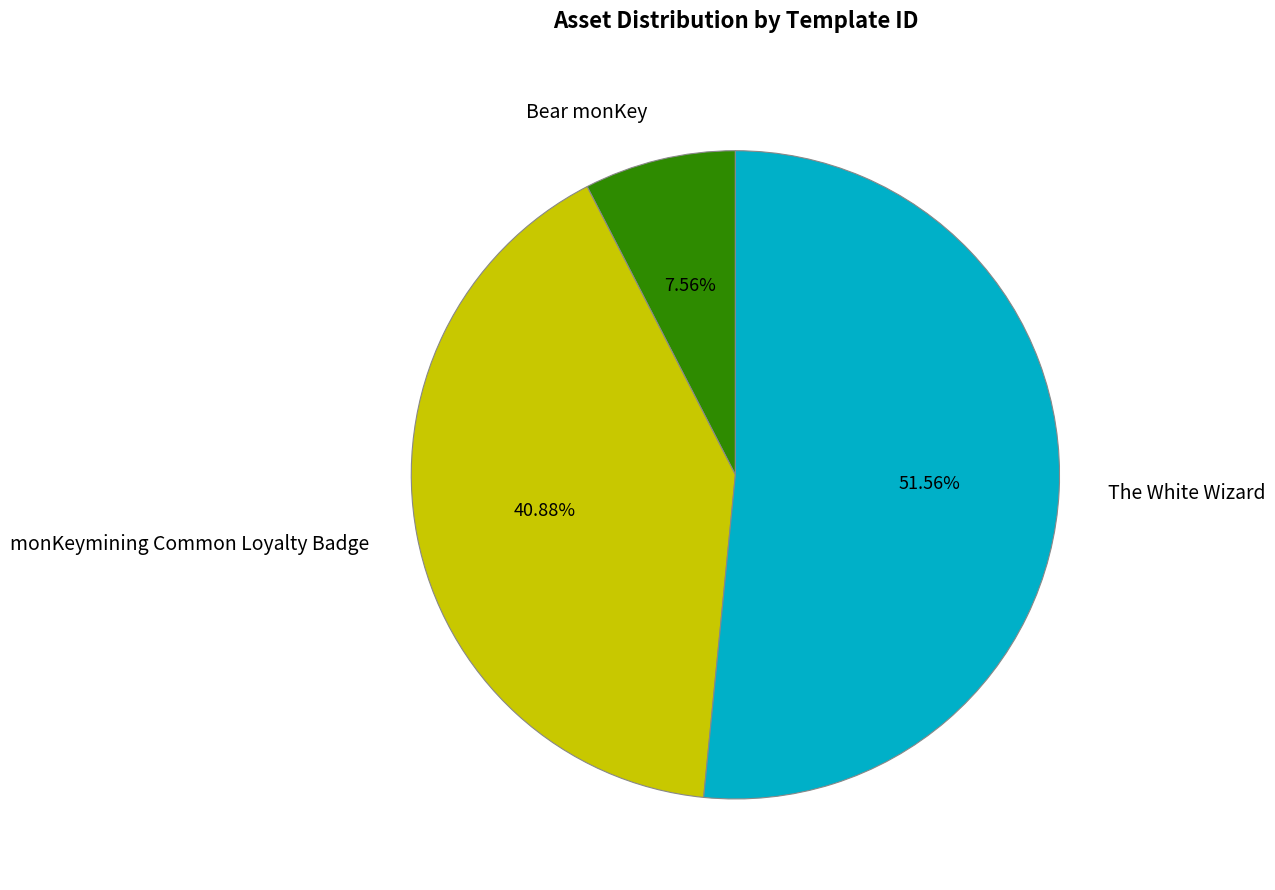

Is there any slice that represents more than half of the pie?

Yes